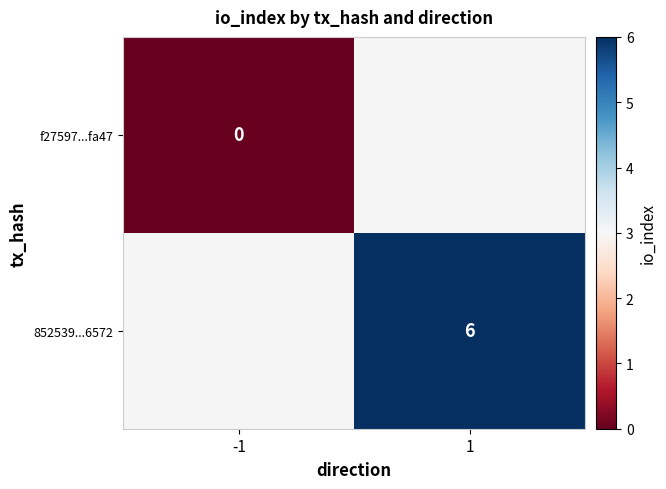

Which label corresponds to the smallest value in the chart?

-1